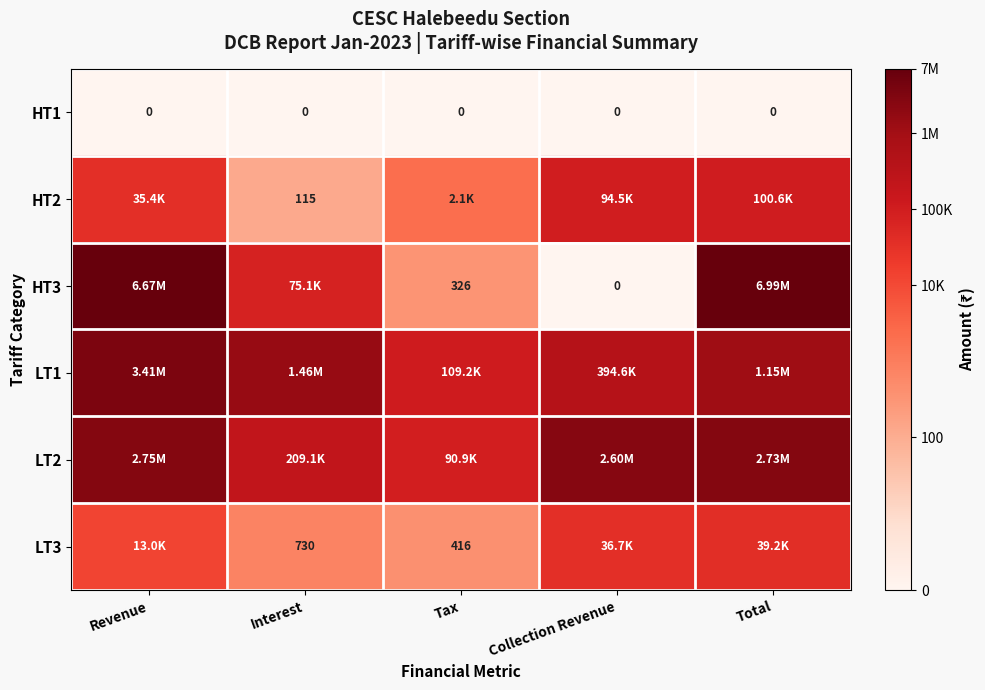

Which category has the lowest value across all series?

Revenue